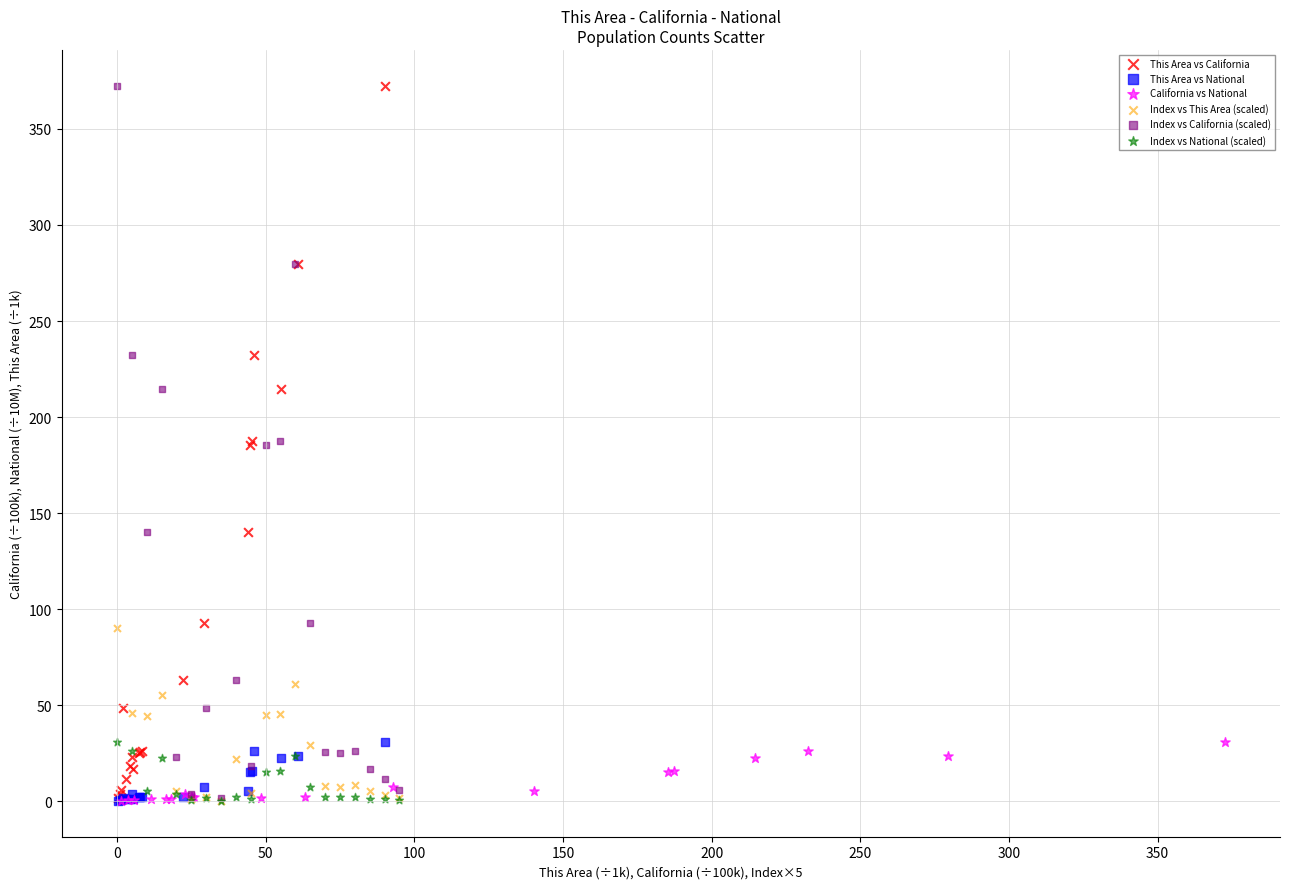

What are all the series names shown in the legend?

This Area vs California, This Area vs National, California vs National, Index vs This Area (scaled), Index vs California (scaled), Index vs National (scaled)